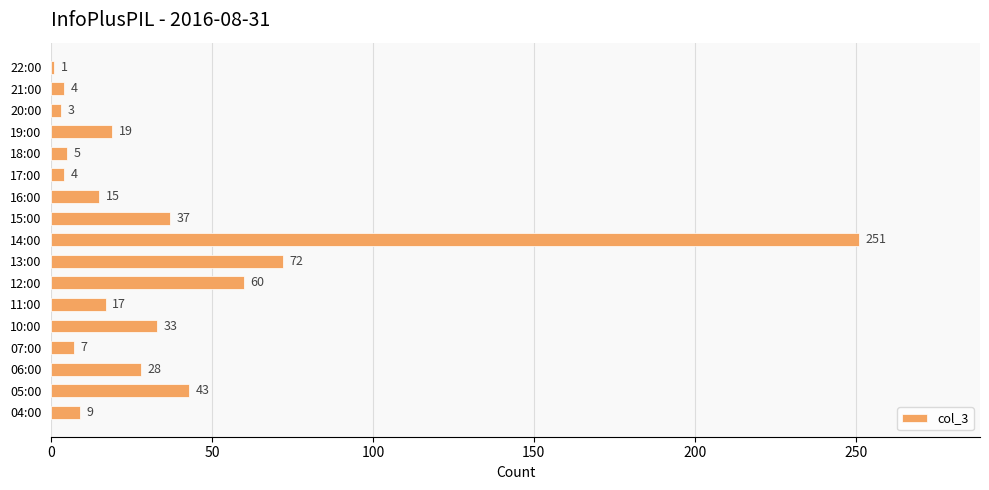

What is the average value?

36